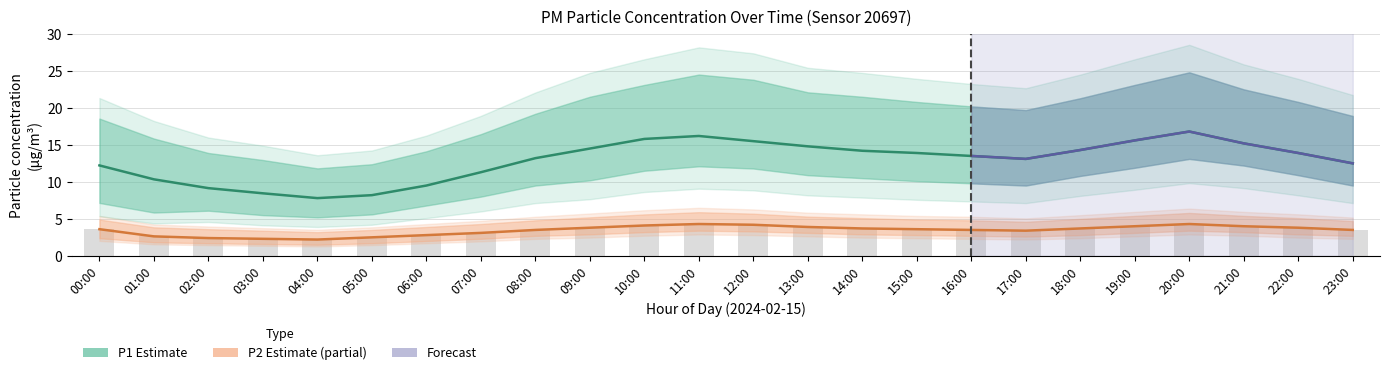

Which series has the largest total across all categories?

P1